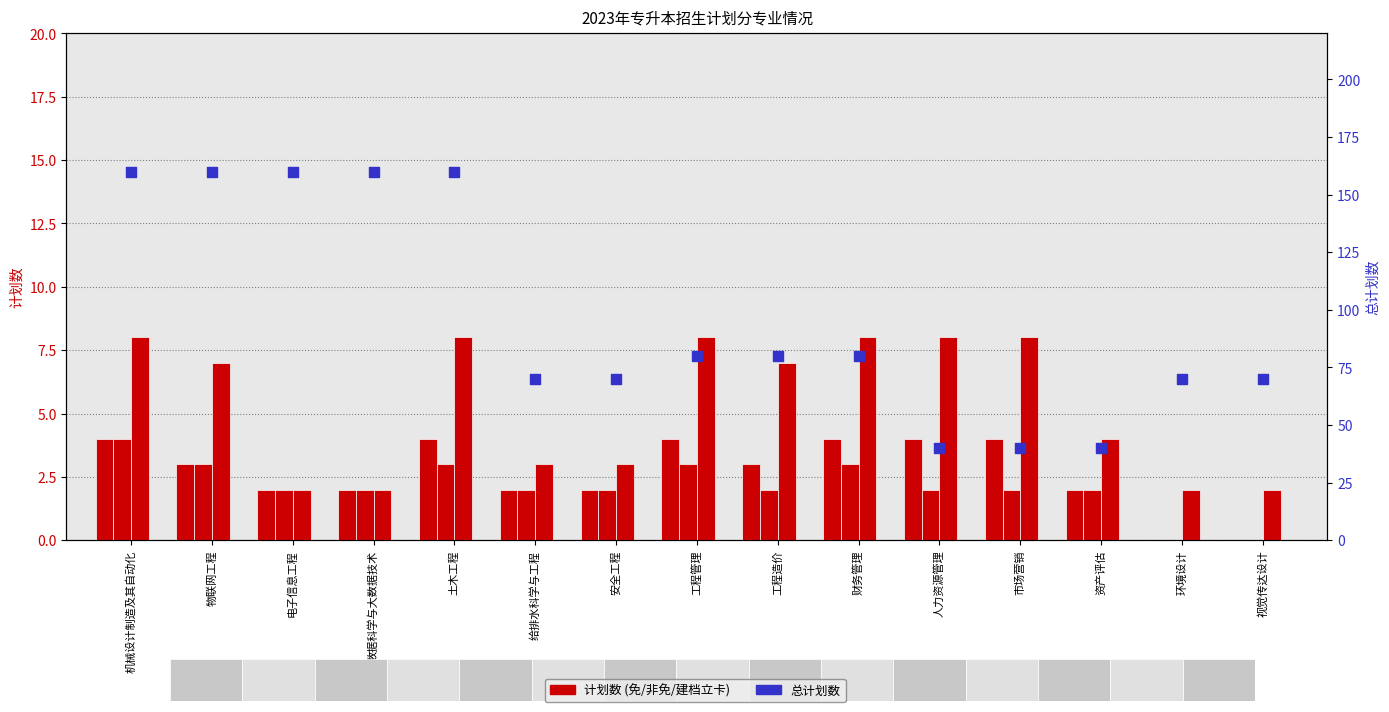

What is the total value across all series at 给排水科学与工程?

77